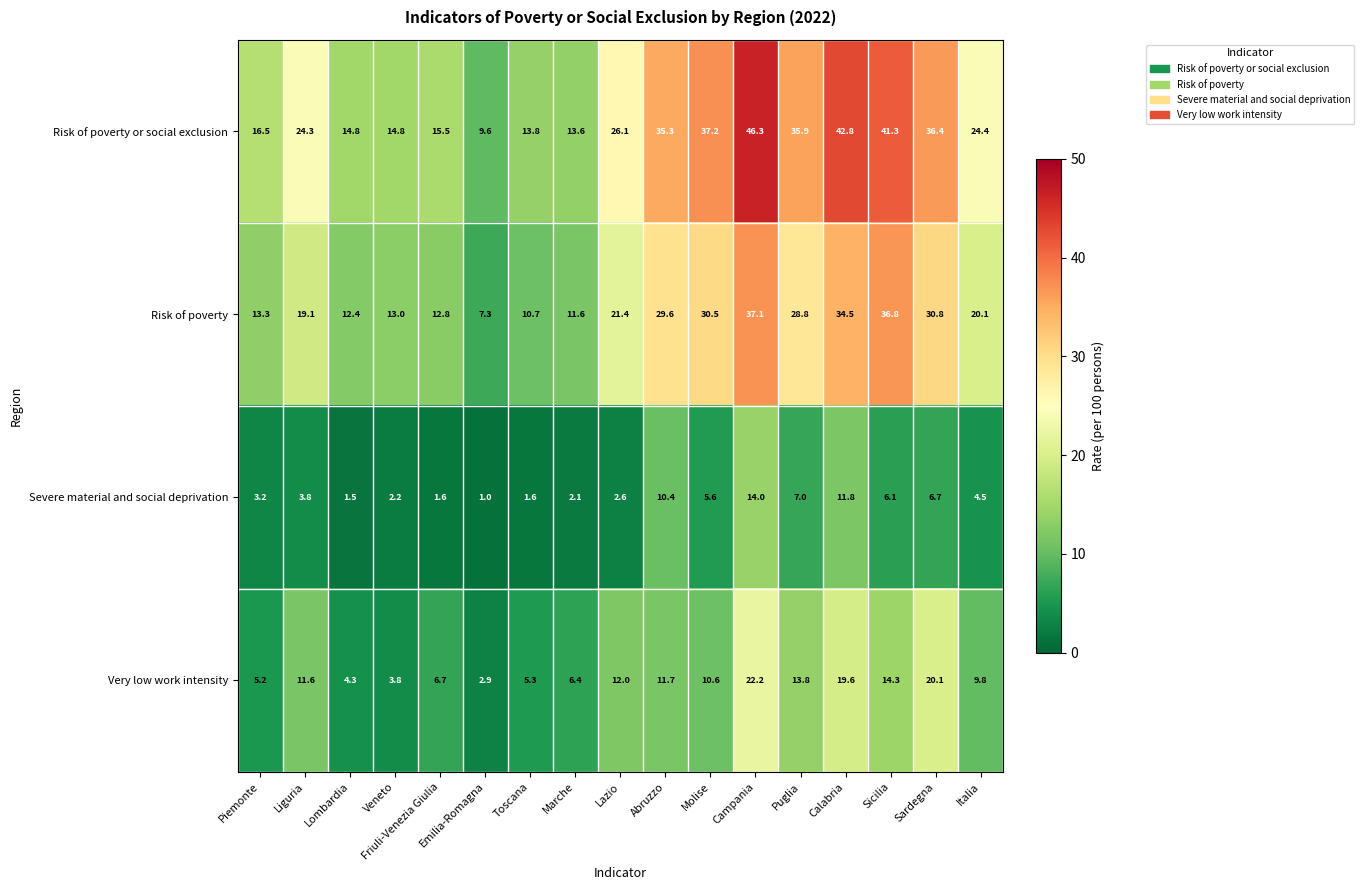

Where does the Severe material and social deprivation series first go above 3?

Piemonte